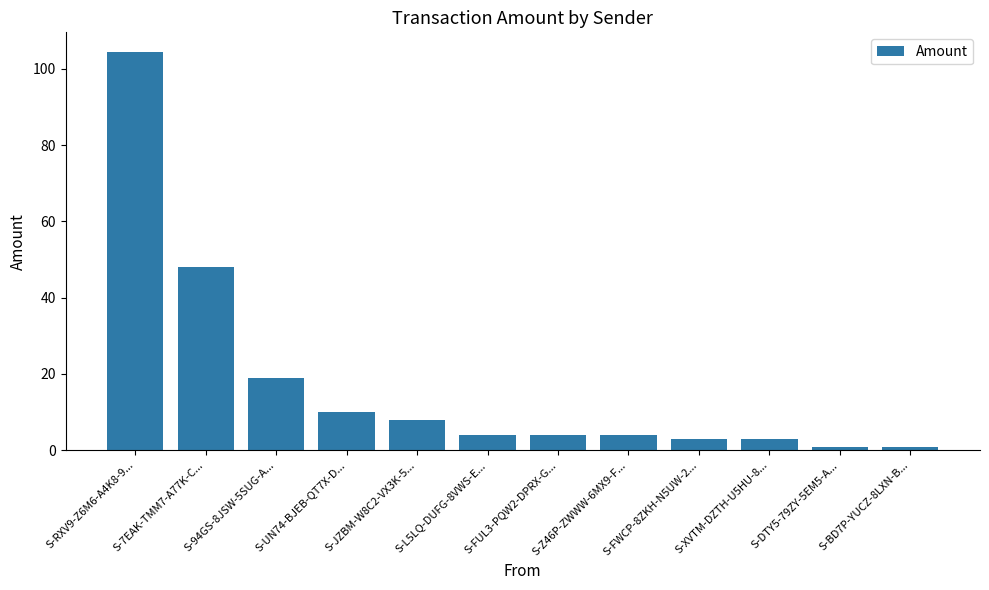

Does the chart contain stacked bars?

No